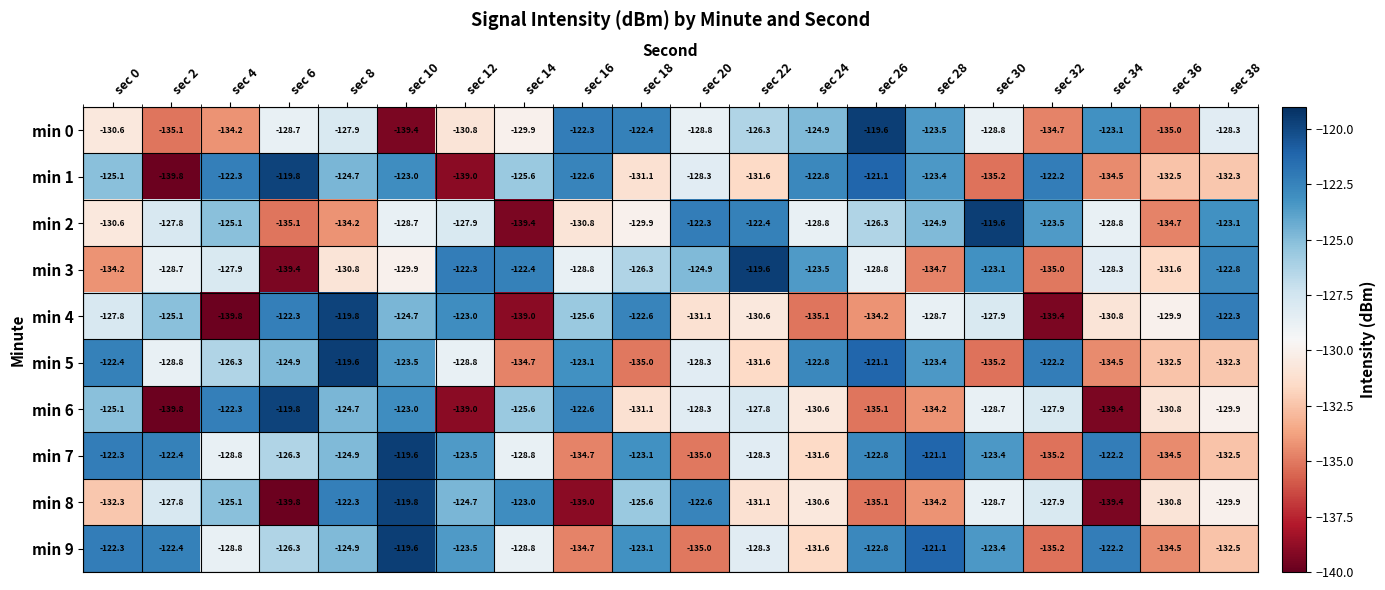

Is it true that min 5 equals -121.1 at sec 26?

True